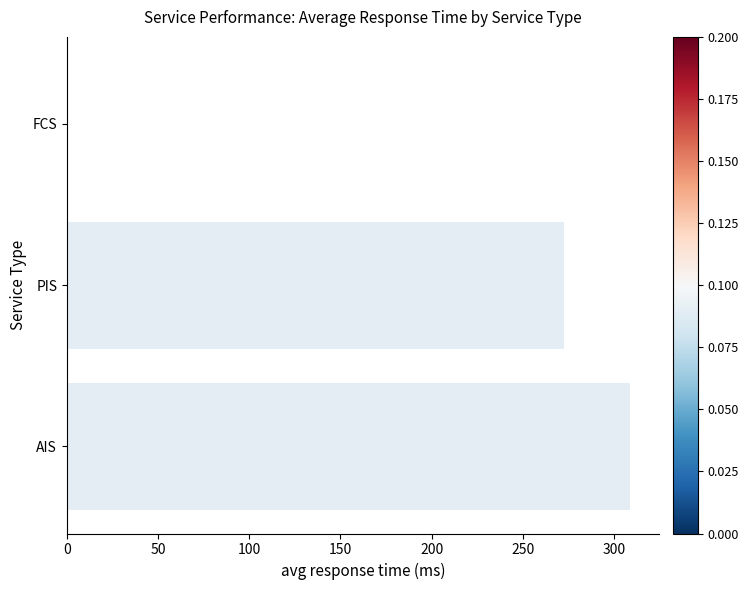

Which has a higher value, AIS or PIS?

AIS